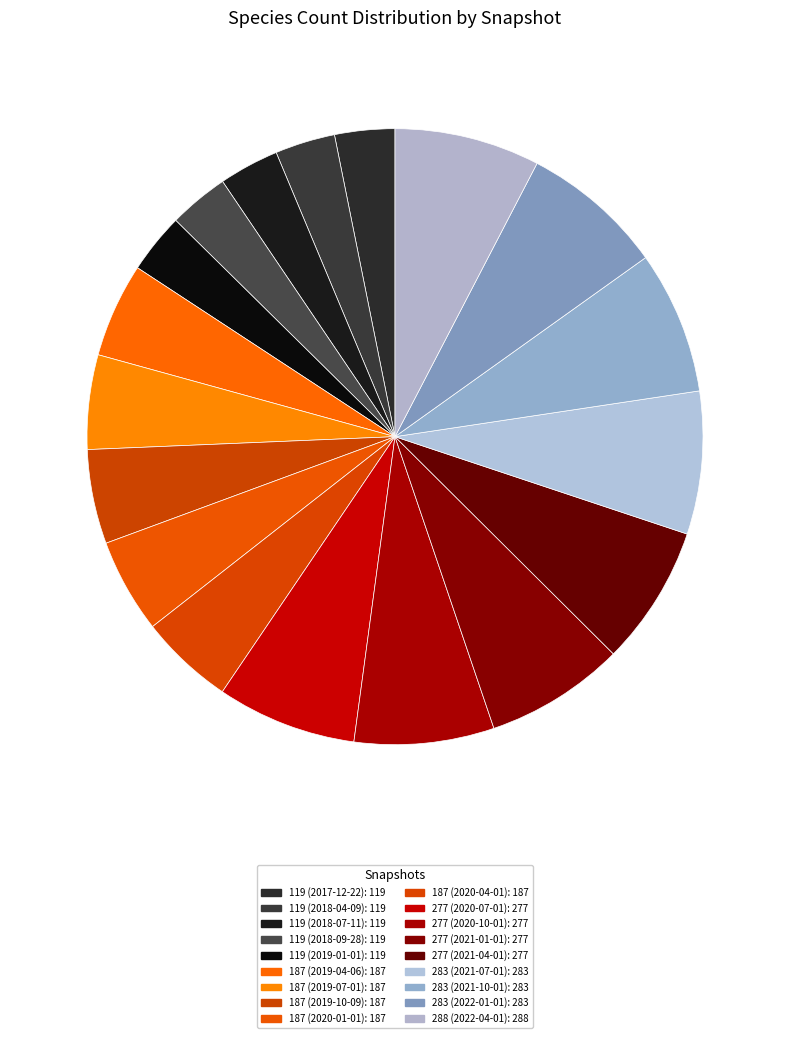

Does any single category account for the majority?

No